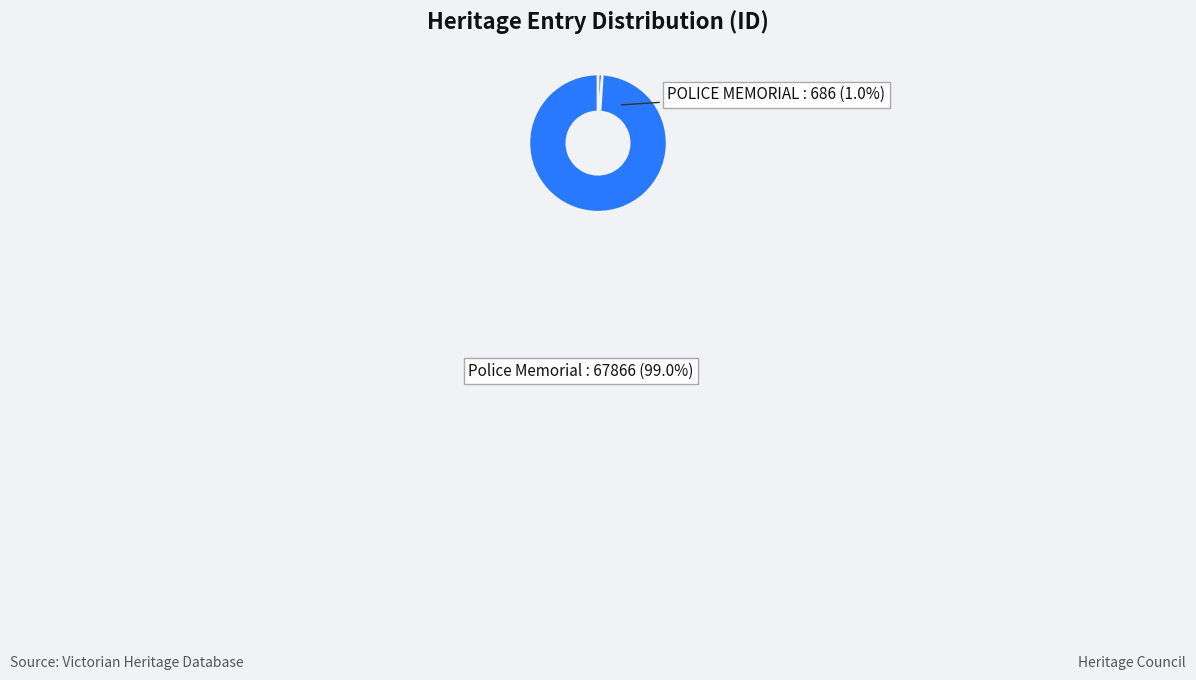

Is there any slice that represents more than half of the pie?

Yes